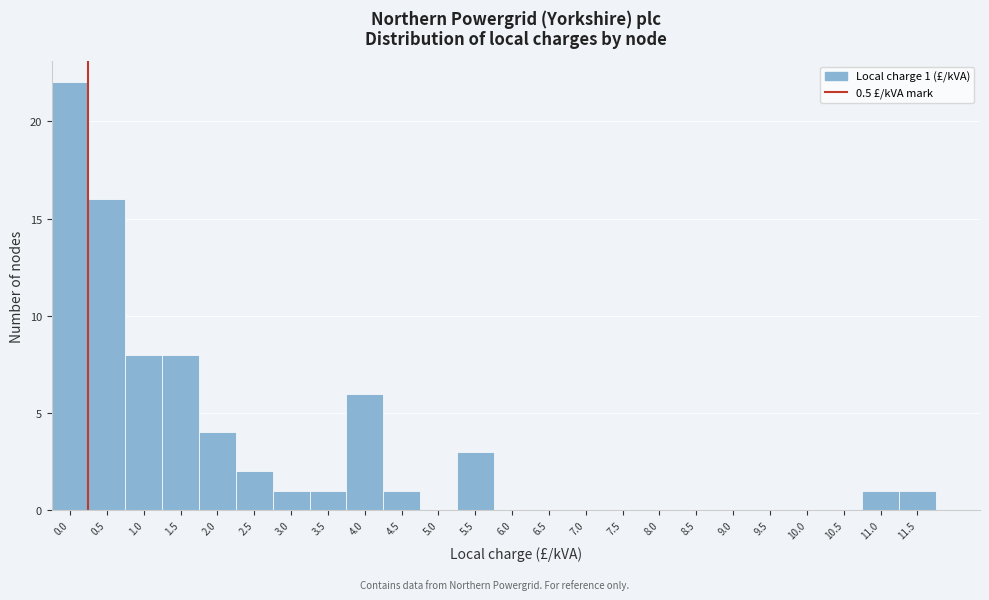

Reading left to right, list all the values displayed in this chart.

0.0=22	0.5=16	1.0=8	1.5=8	2.0=4	2.5=2	3.0=1	3.5=1	4.0=6	4.5=1	5.0=0	5.5=3	6.0=0	6.5=0	7.0=0	7.5=0	8.0=0	8.5=0	9.0=0	9.5=0	10.0=0	10.5=0	11.0=1	11.5=1